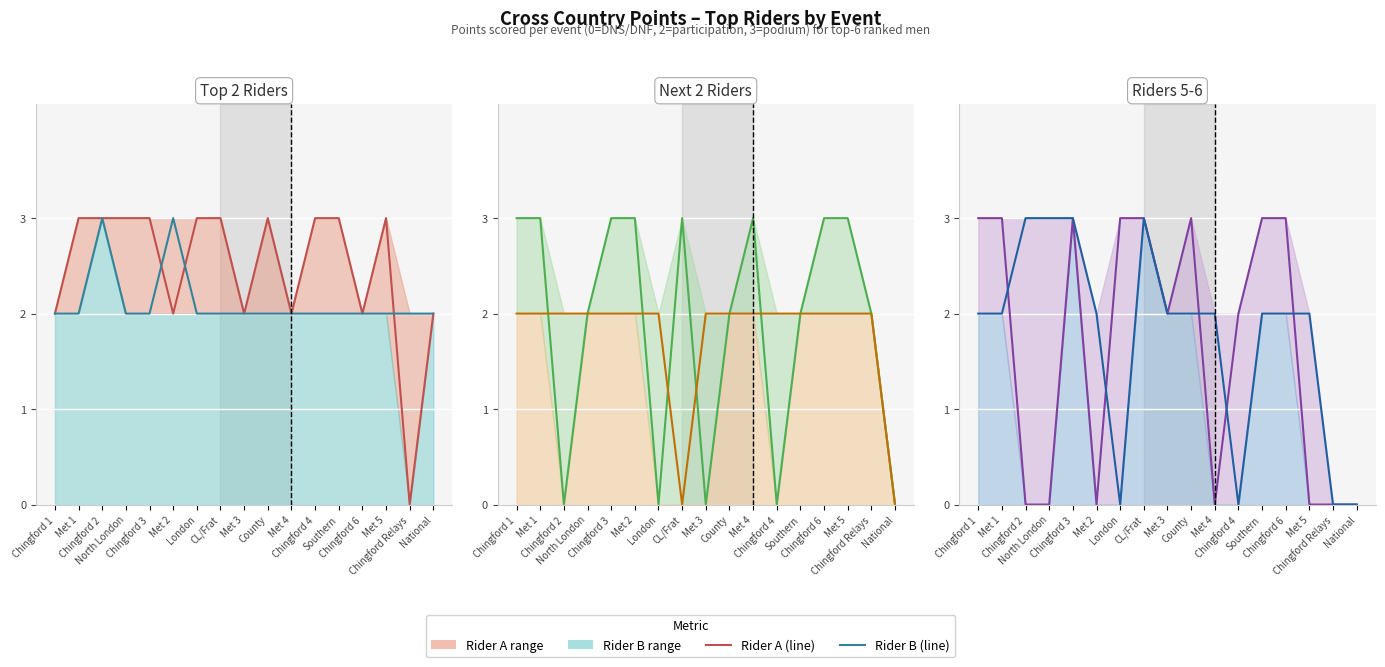

The Chris Violet line series shows 2 at Chingford 1. True or false?

True